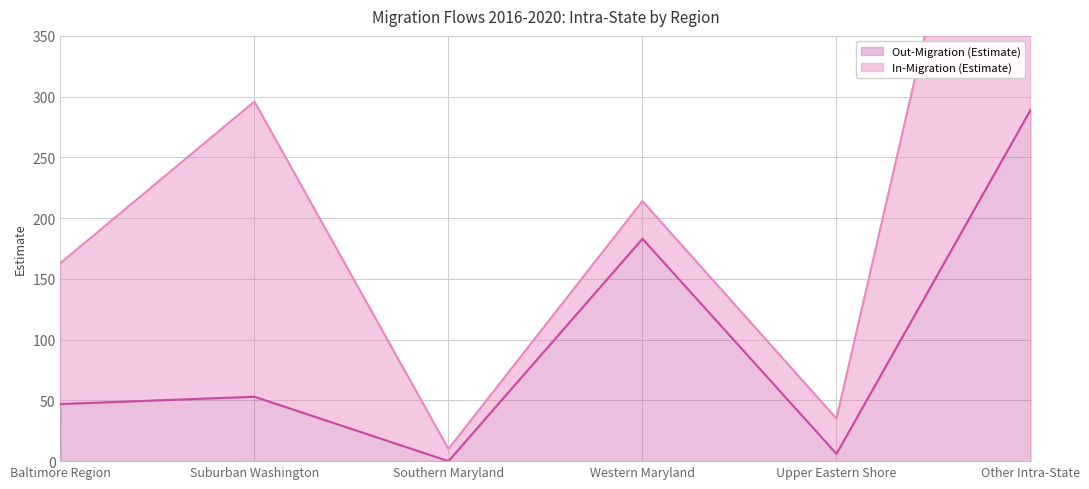

At which category does In-Migration (Estimate) reach its first local peak?

Suburban Washington